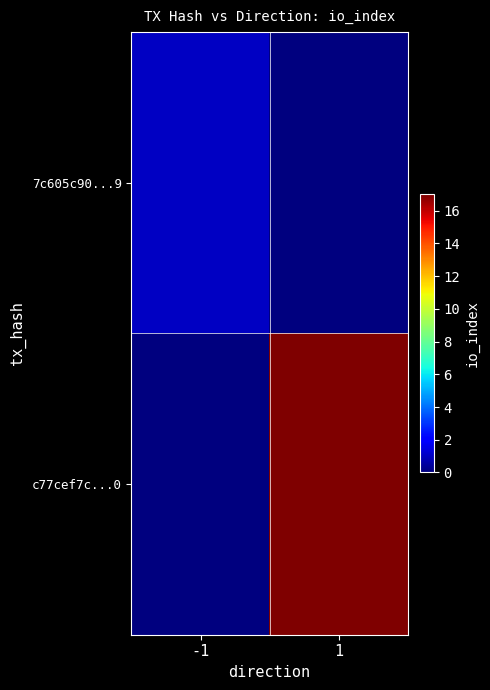

At -1, list the series in order from smallest to largest.

c77cef7c...0, 7c605c90...9